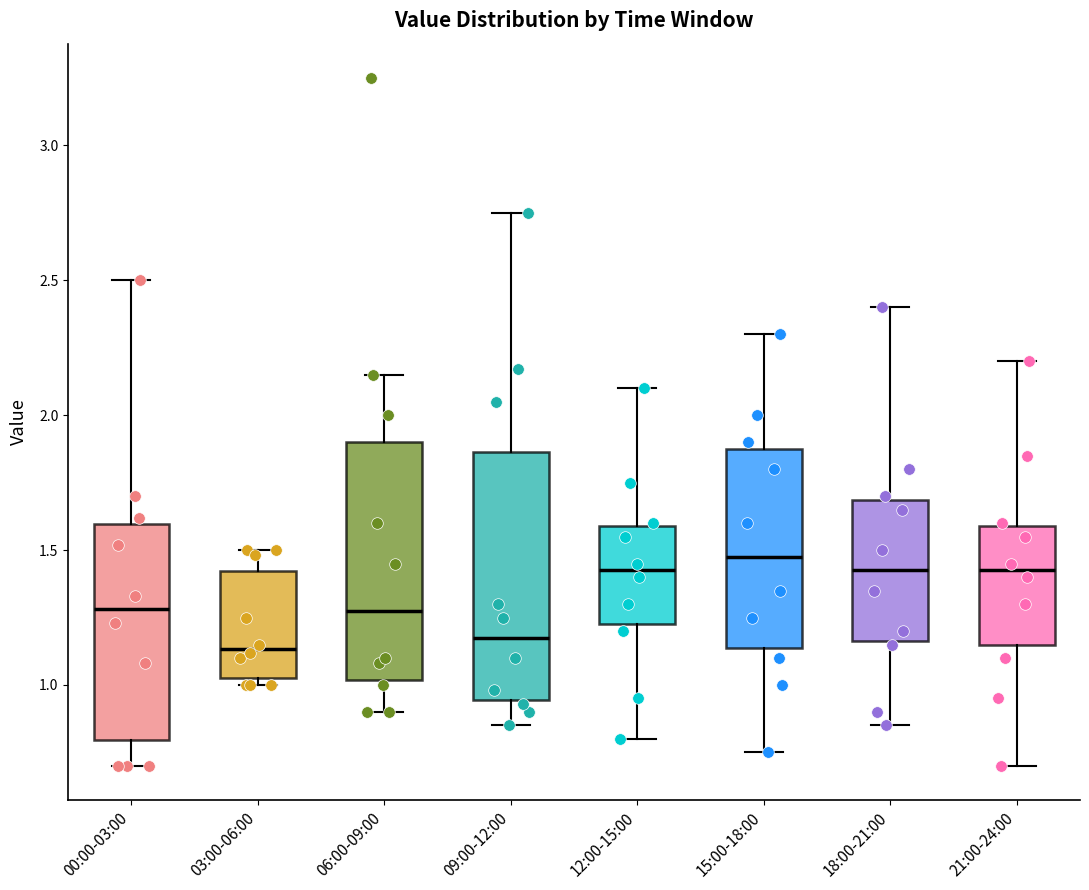

Where is the upper edge of the box for 00:00-03:00 on the y-axis? The values are not printed on the chart, so give them approximately, as read against the axis.

1.60